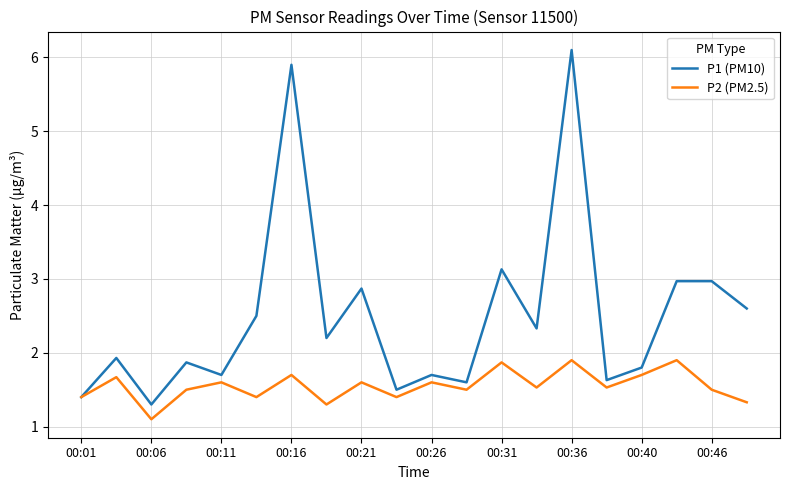

Which series has the largest range (max minus min)?

P1 (PM10)